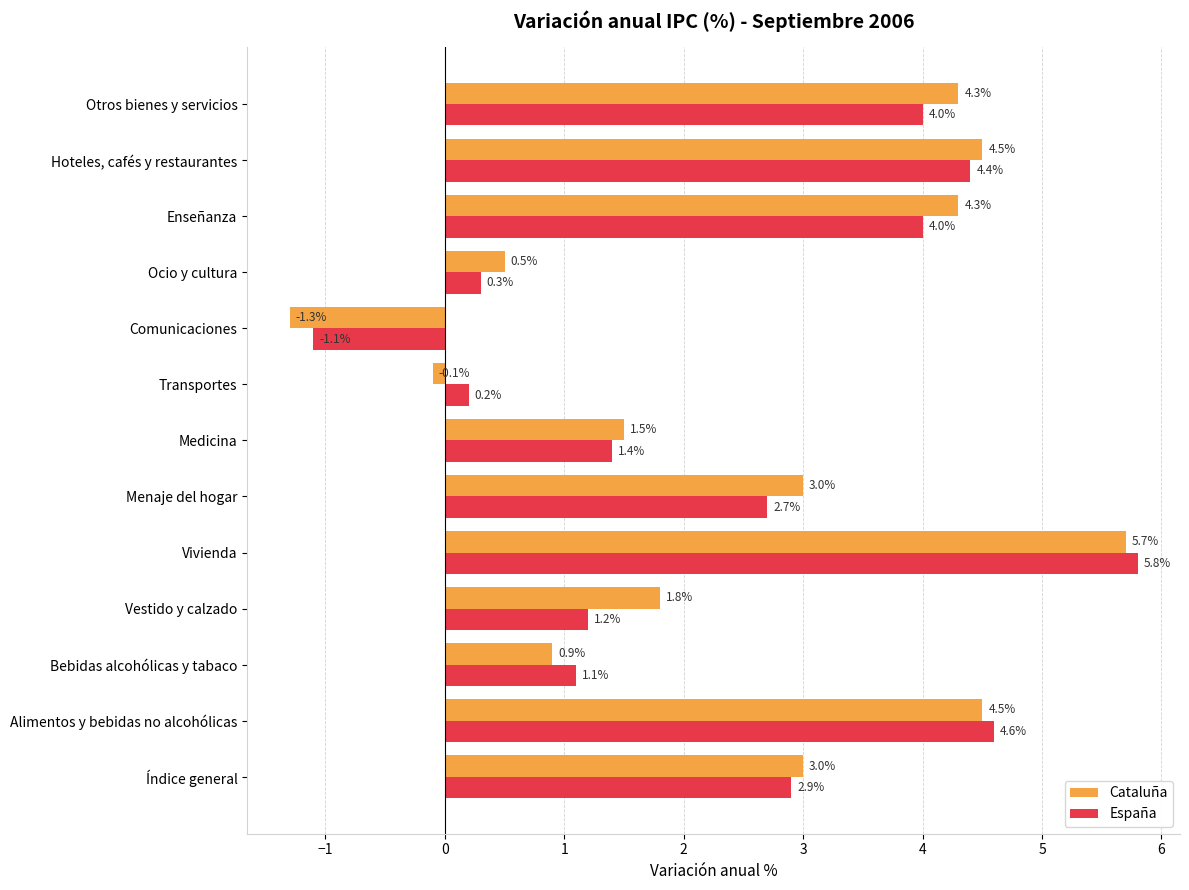

List the series in order of their peak value, lowest first.

Cataluña, España